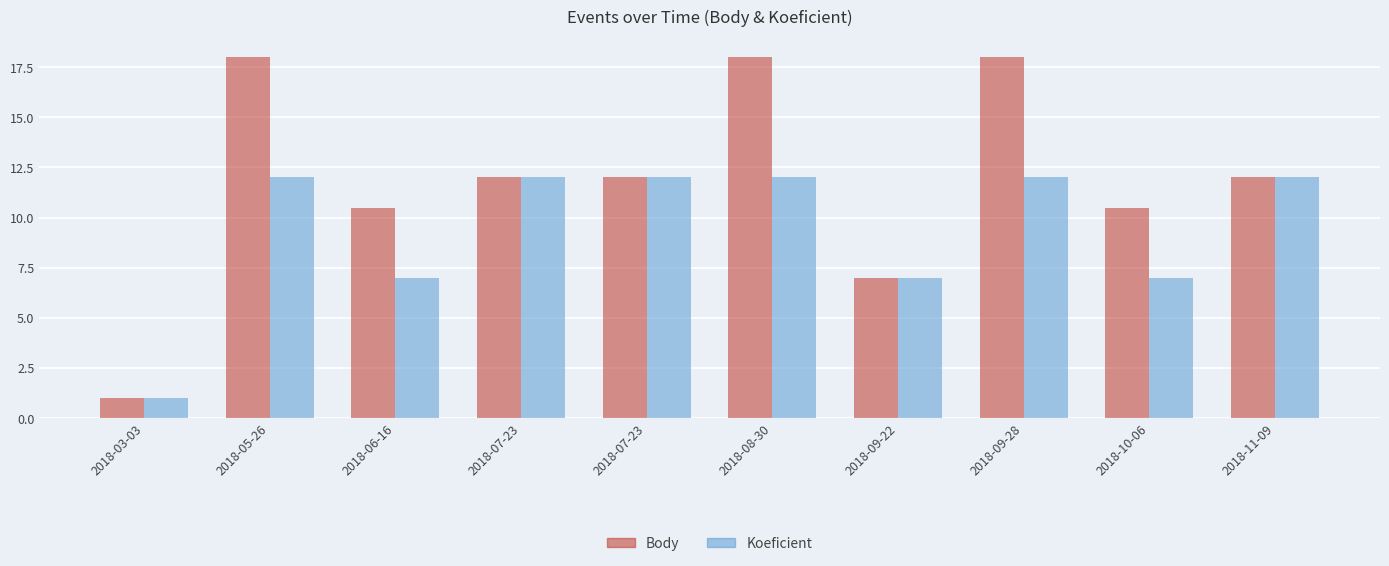

The Body series shows 6.7 at 2018-05-26. True or false?

False